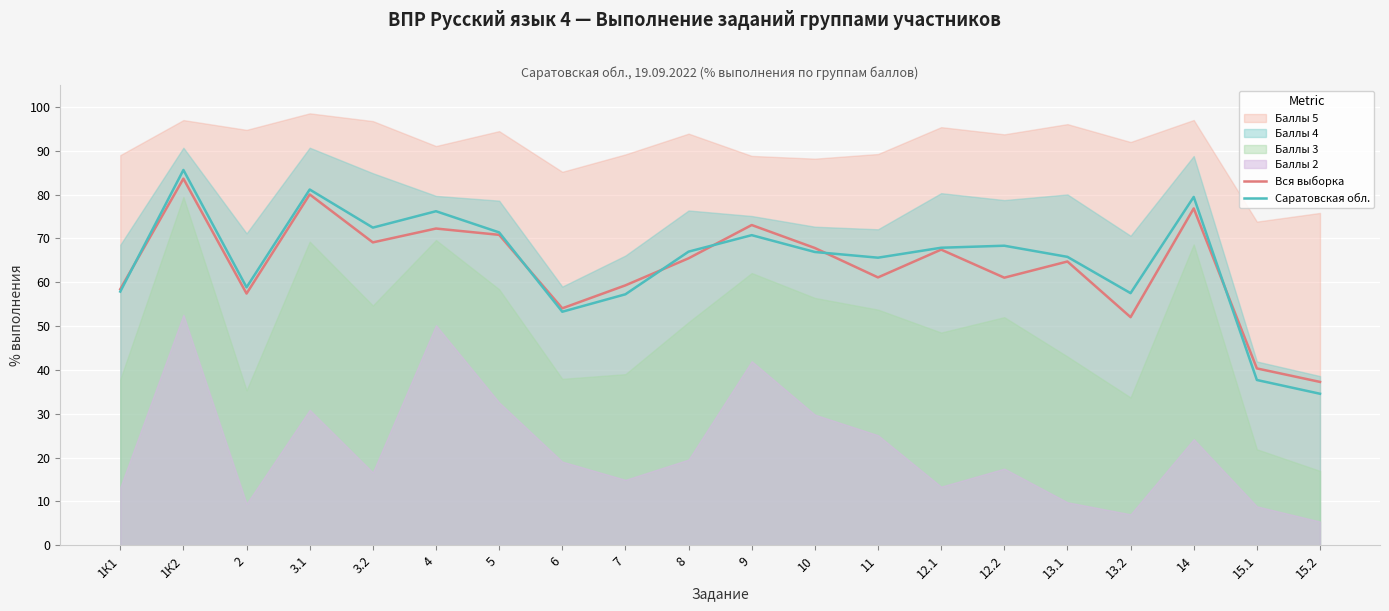

Where is Саратовская обл. nearest to the value 60?

2